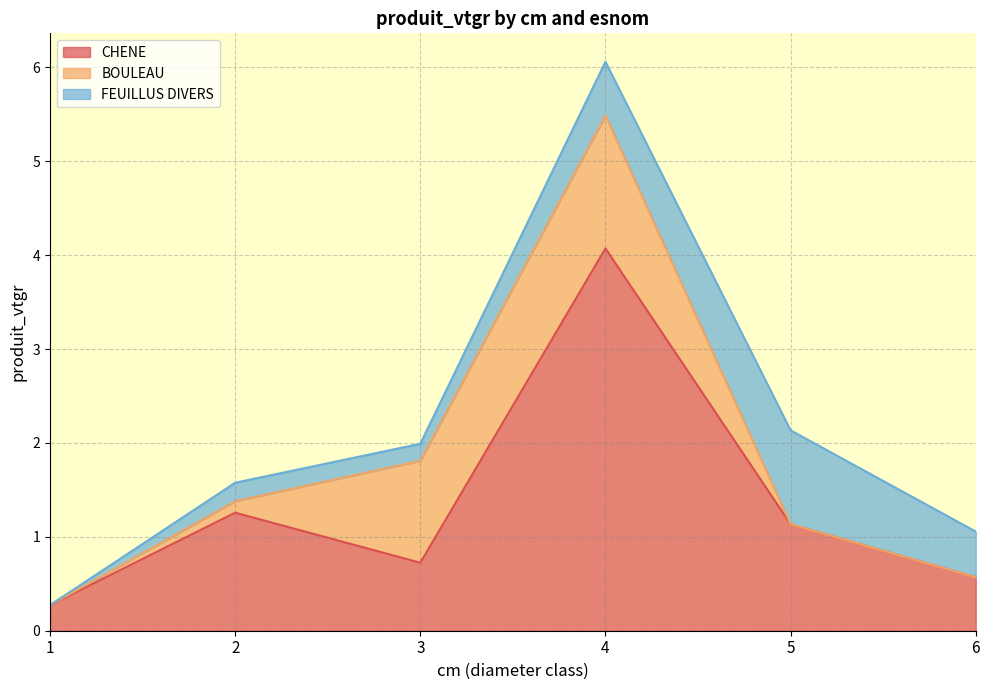

Rank the series by their maximum value, from lowest to highest.

FEUILLUS DIVERS, BOULEAU, CHENE